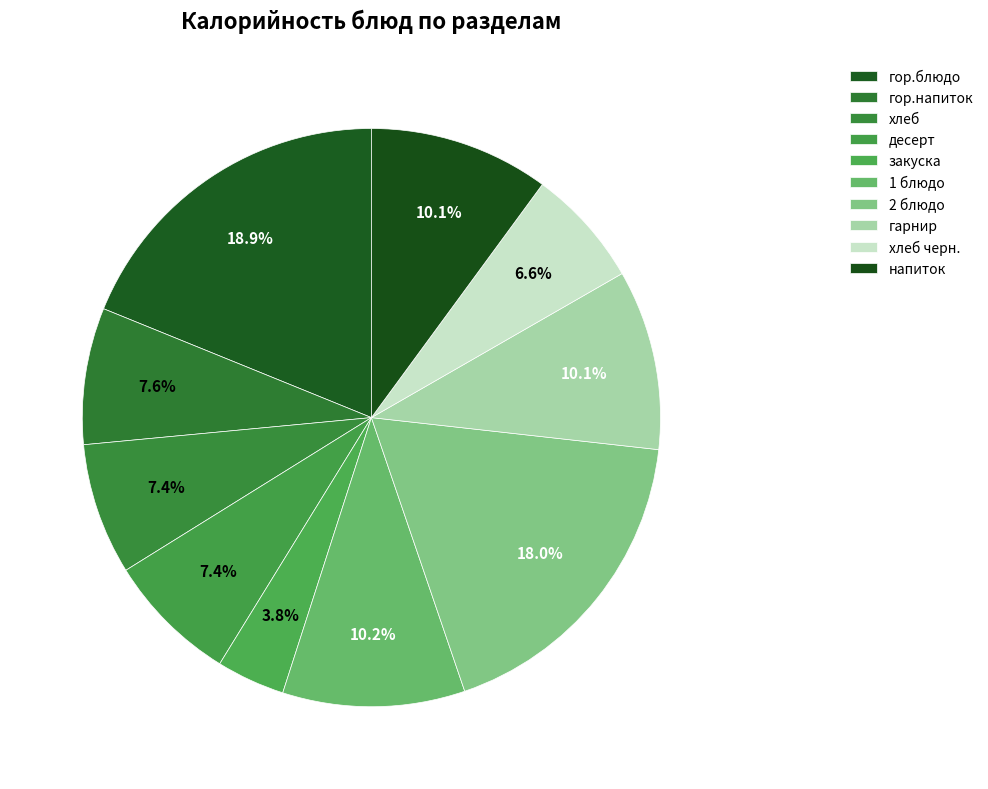

Count the number of slices in the pie.

10